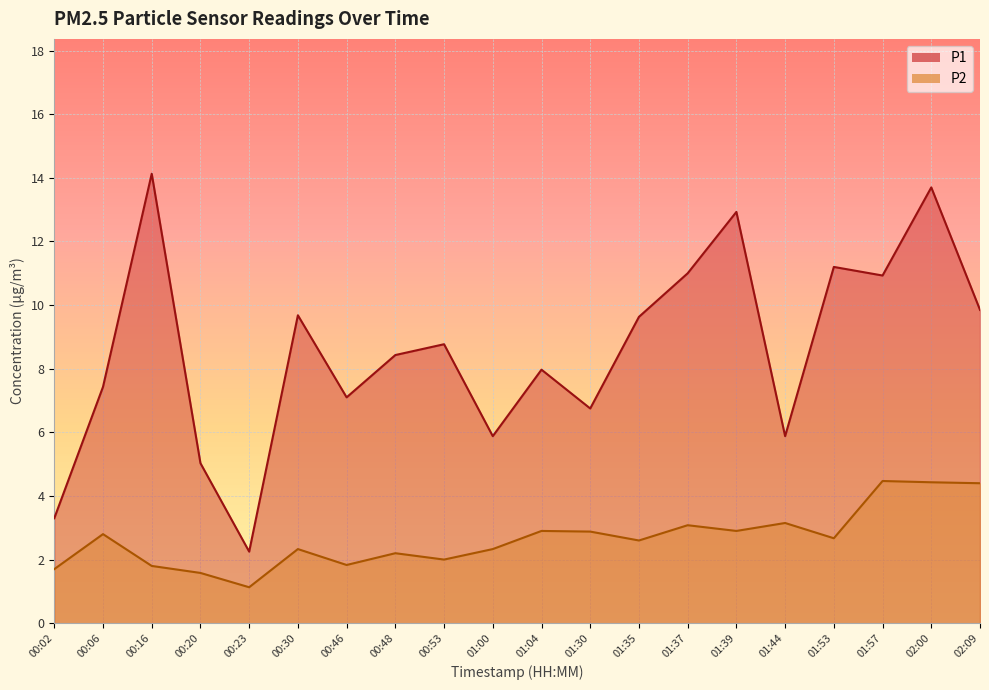

At which label is P1 closest to 8?

01:04